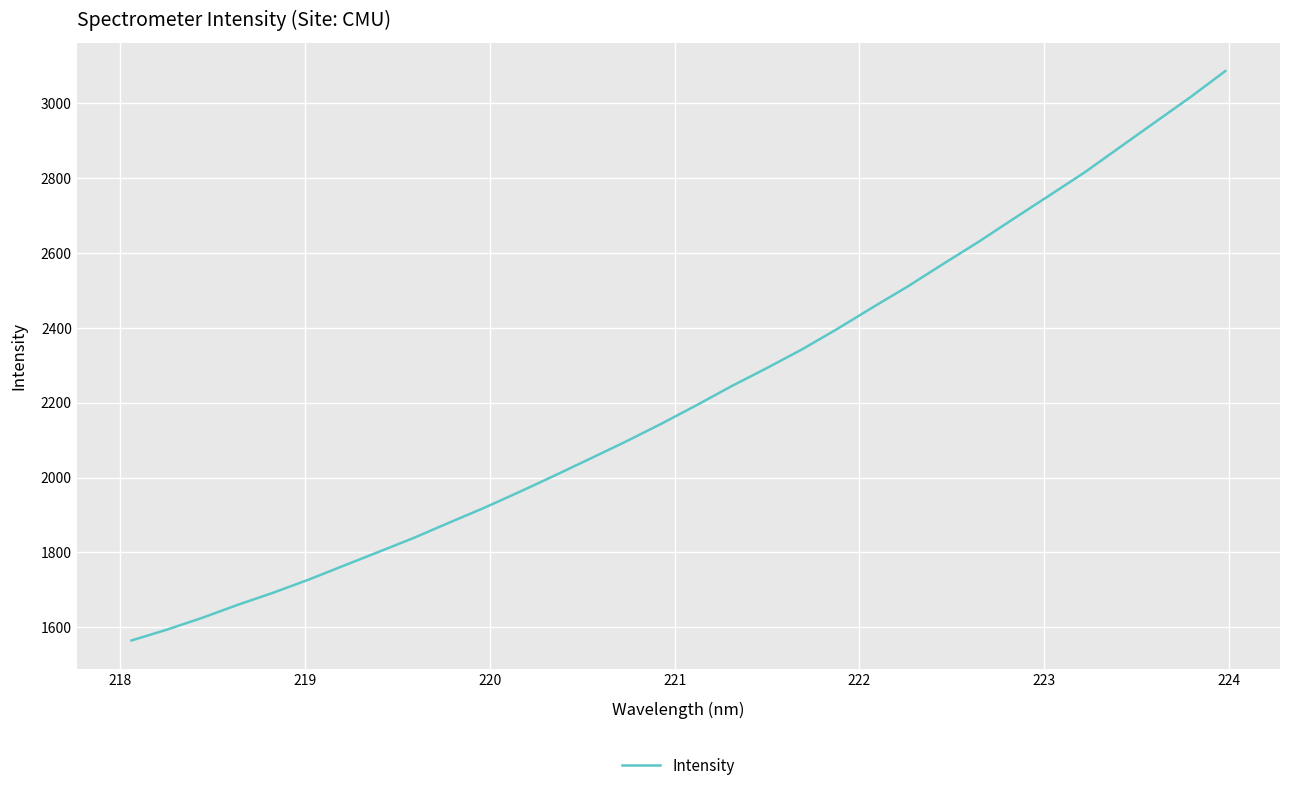

What is the difference between the maximum and minimum values?

1521.3